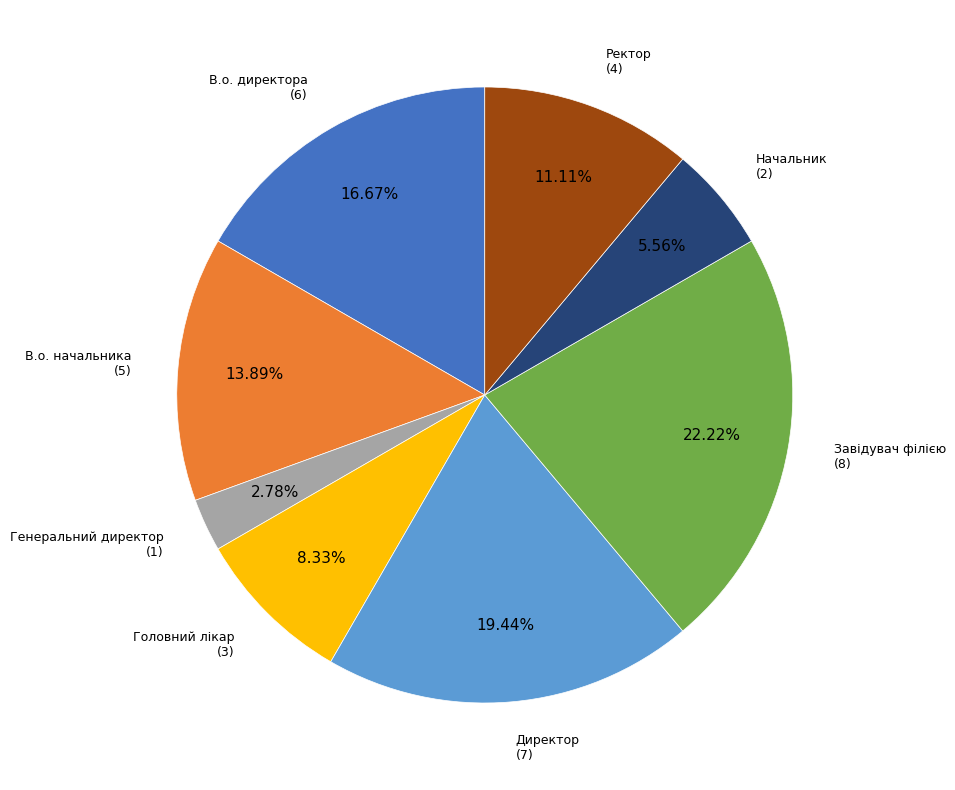

Does any single category account for the majority?

No